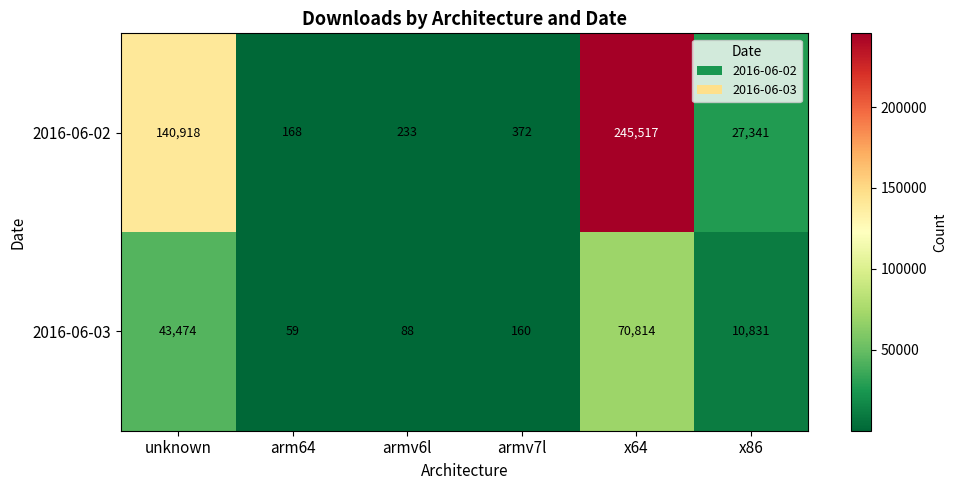

List the series in order of their overall mean, highest first.

2016-06-02, 2016-06-03